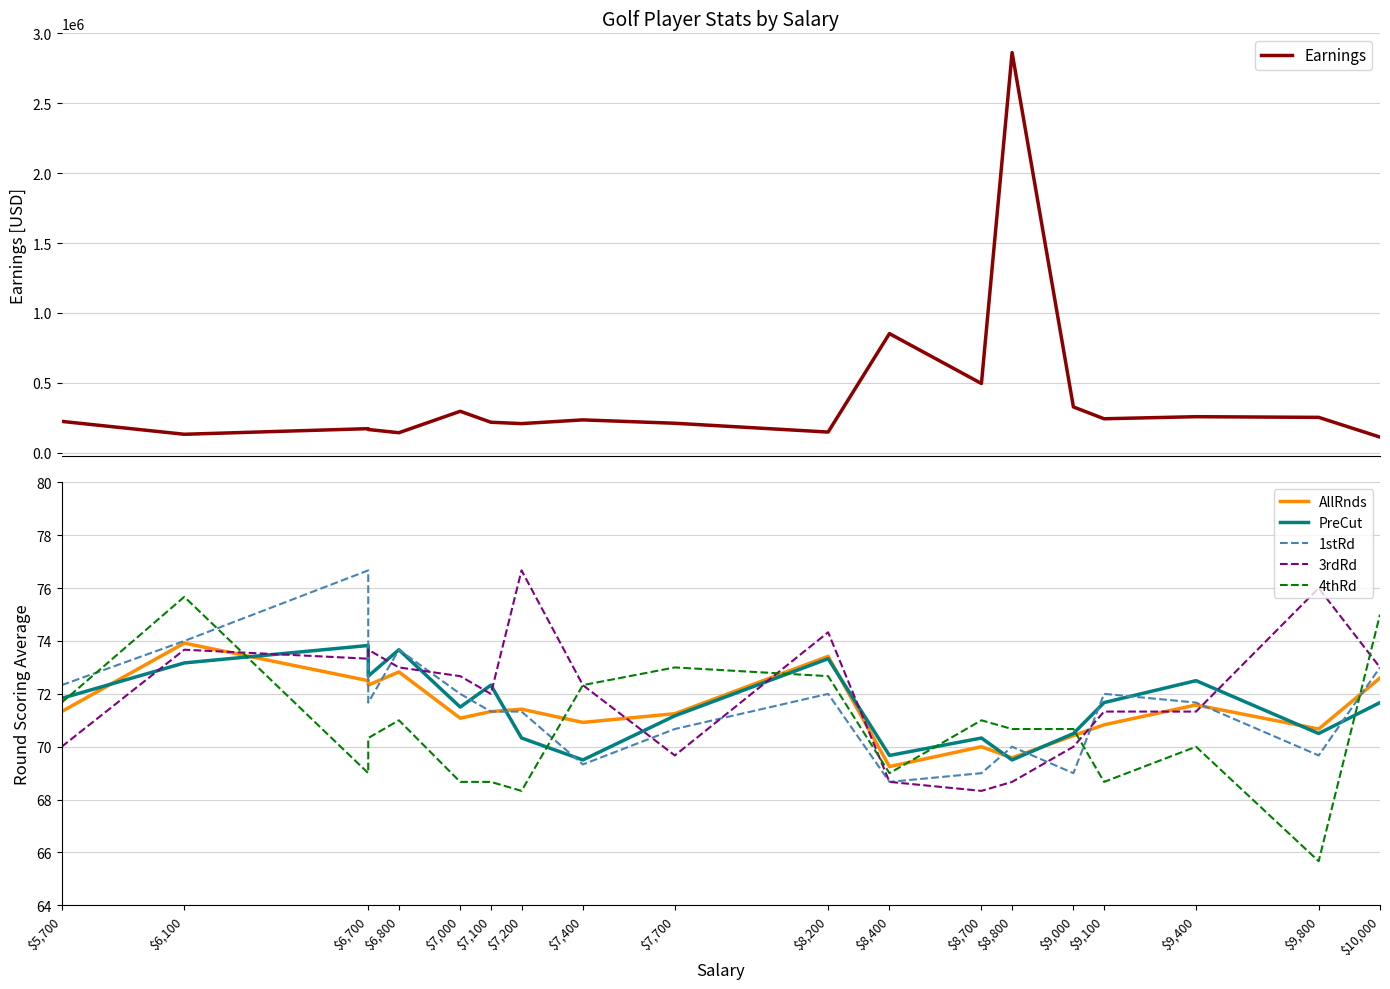

Where is the first local maximum for 4thRd?

$6,100